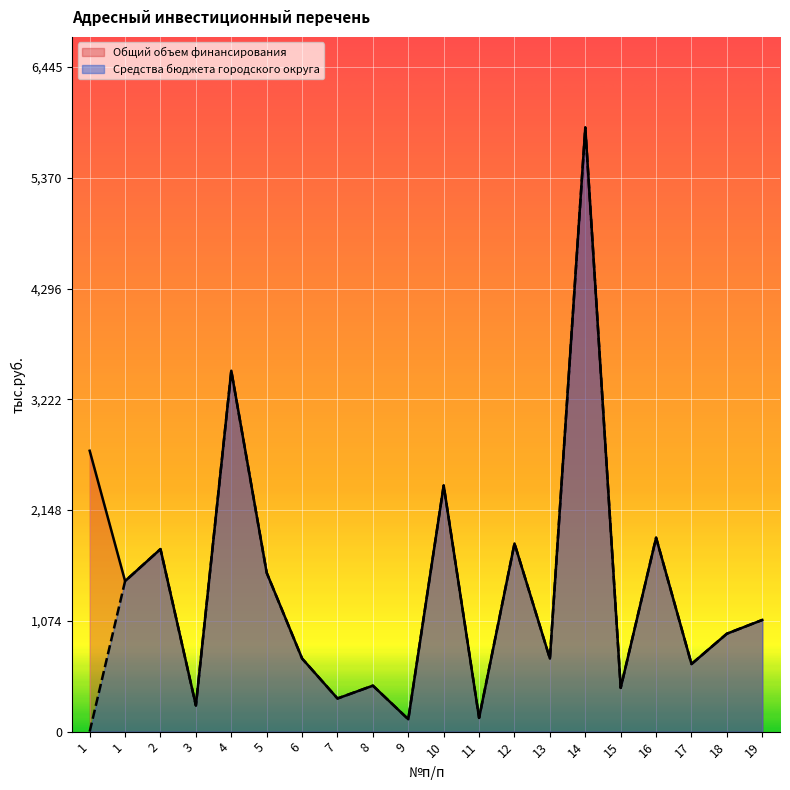

What is the total value across all series at 12?

3649.0